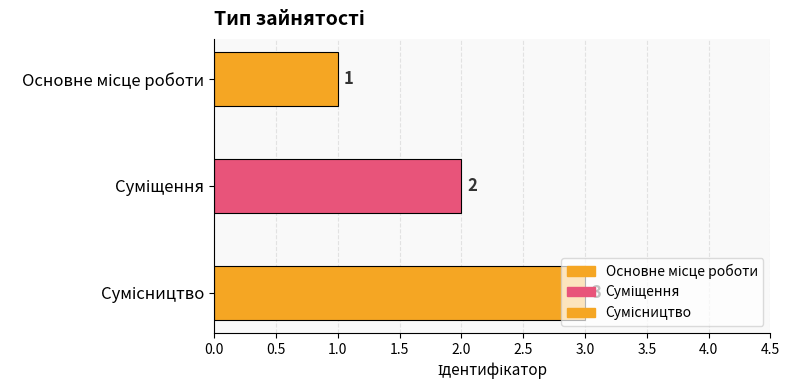

How many values are below 2?

1